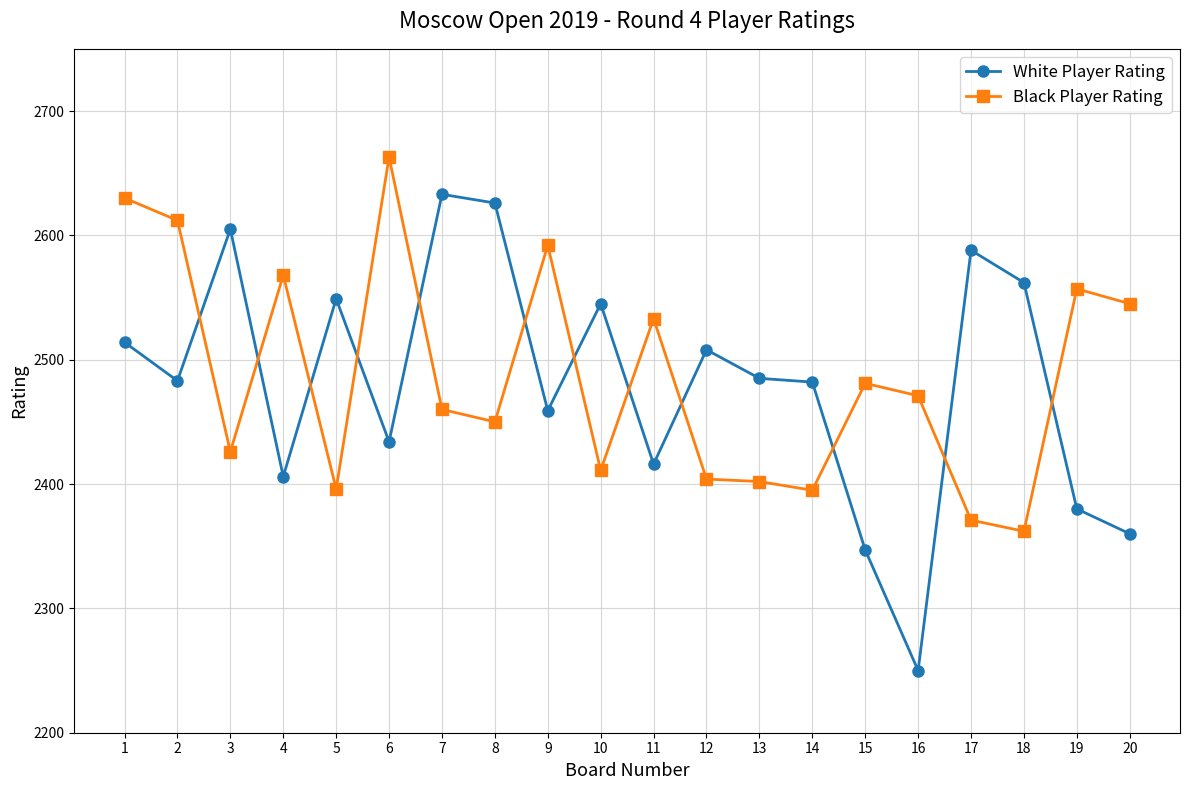

What is the approximate value of White Player Rating at 13?

2485